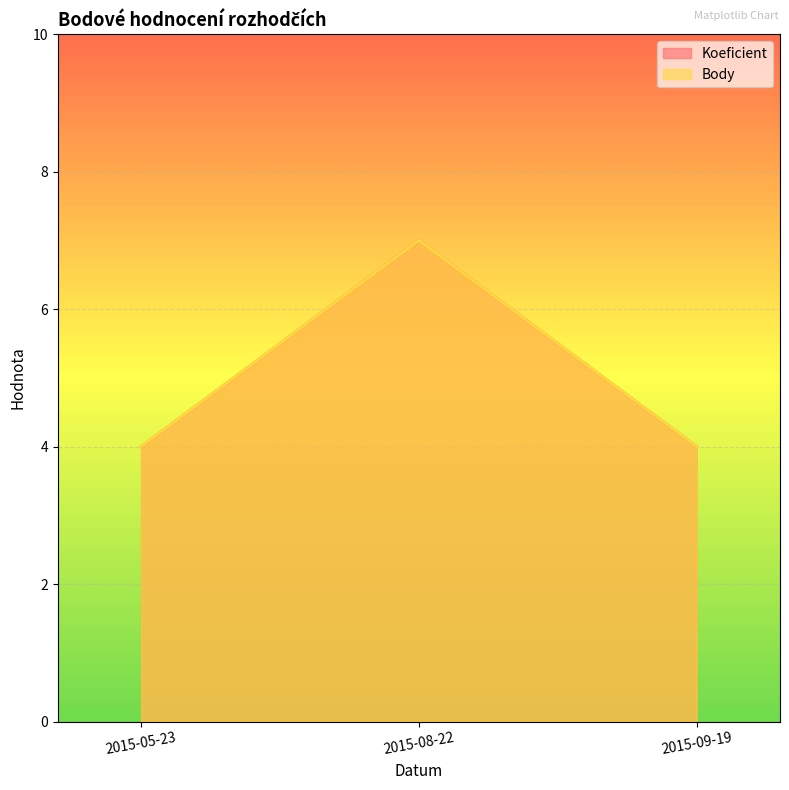

Which series changed the most between 2015-05-23 and 2015-08-22?

Koeficient